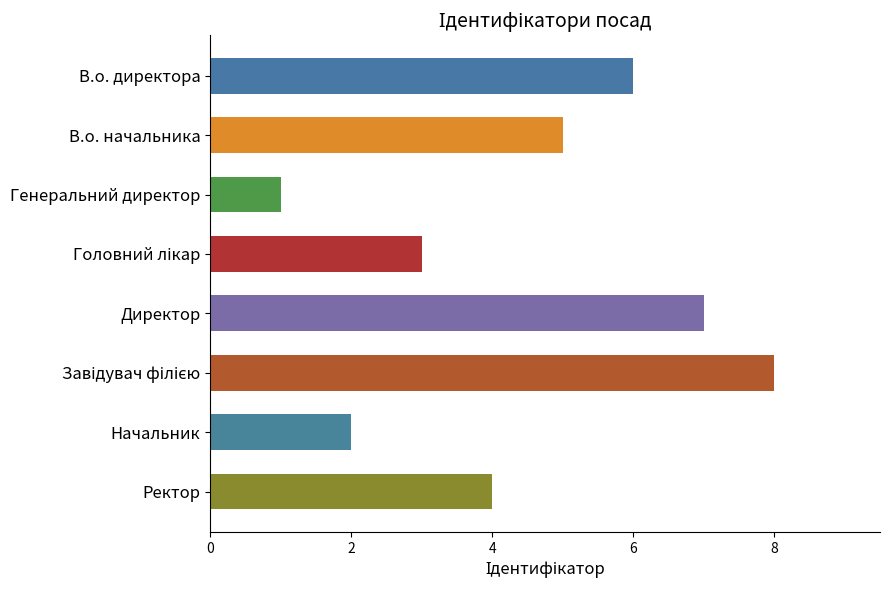

Are the bars grouped side by side (vs. stacked)?

No